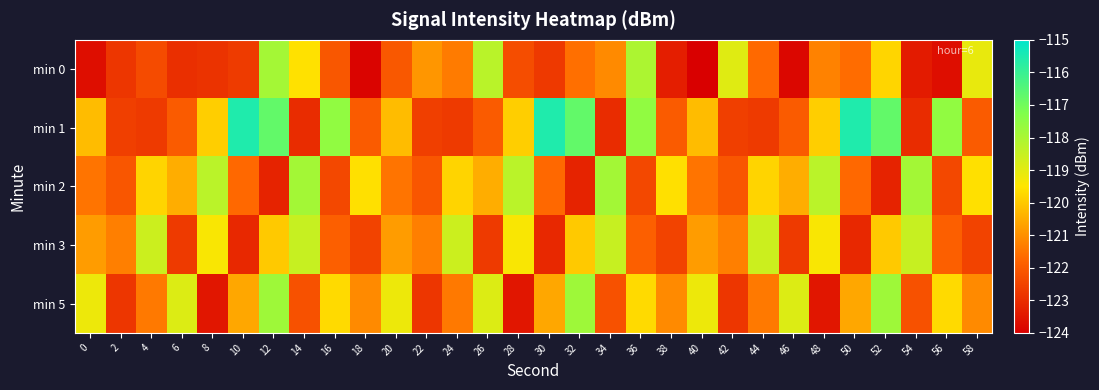

What is the minimum value shown in the chart?

-124.0